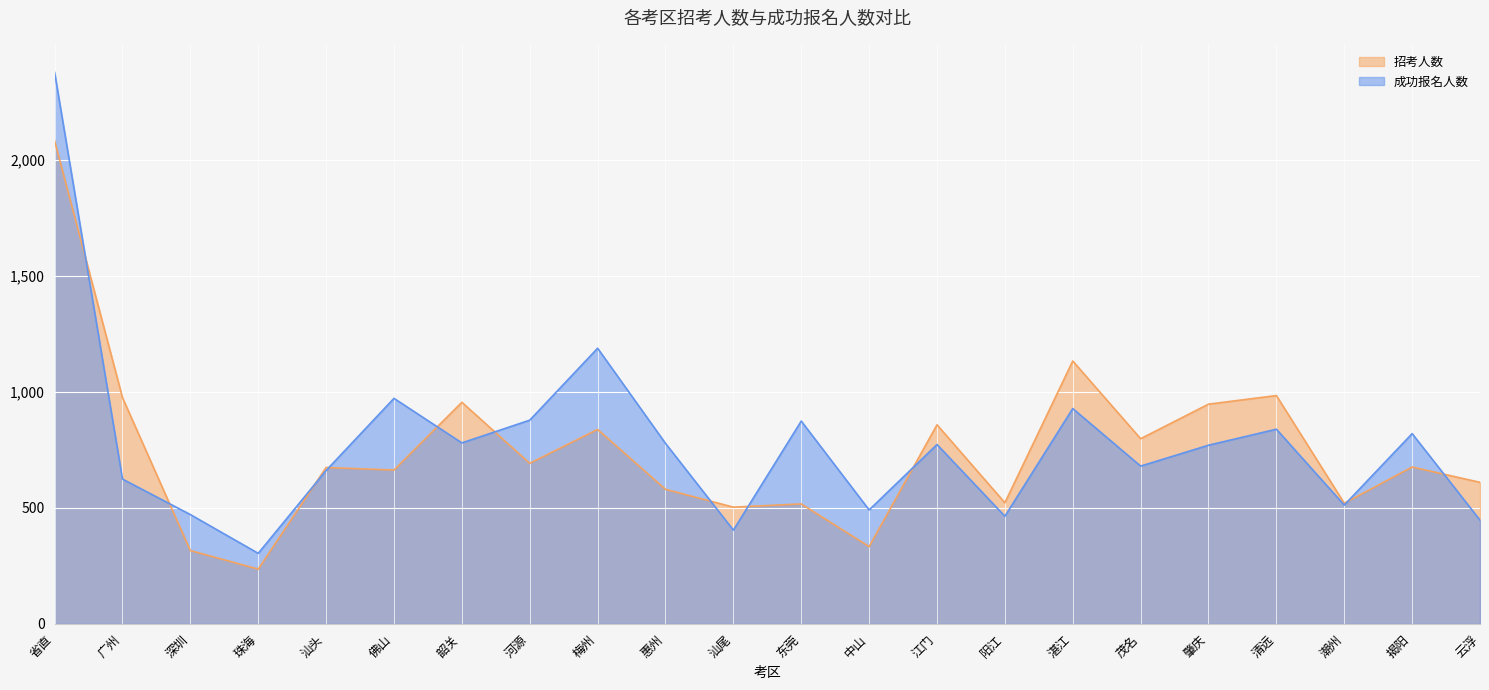

What is the sum of all 招考人数 values?

16412